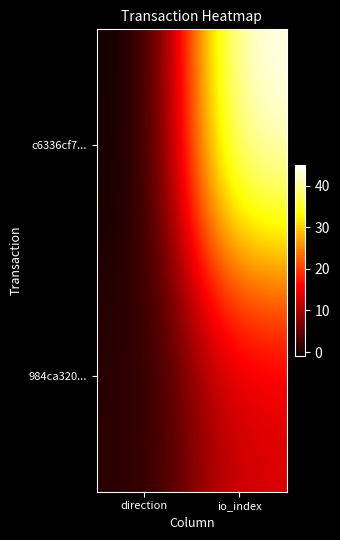

Rank the series by their average value, from lowest to highest.

984ca320..., c6336cf7...